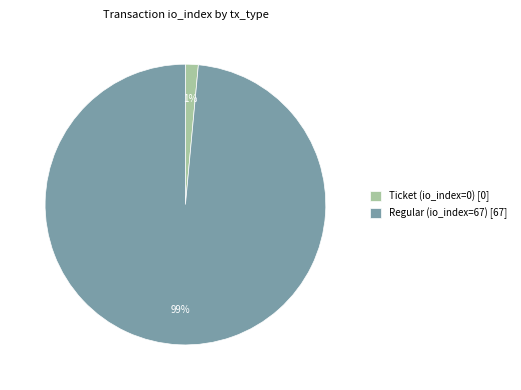

Is the sum of Ticket (io_index=0) and Regular (io_index=67) greater than half?

Yes